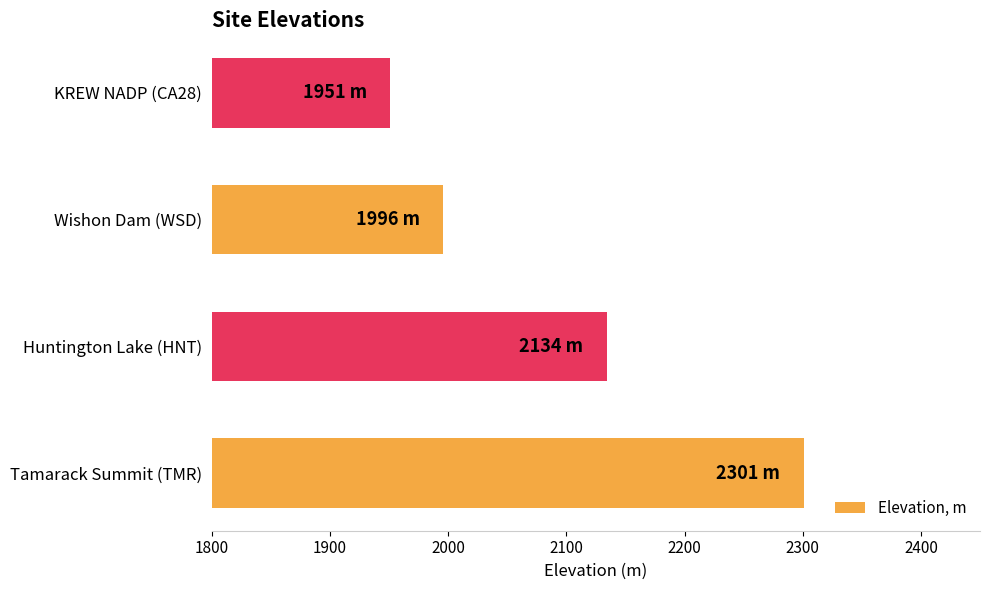

What is the average value?

2096